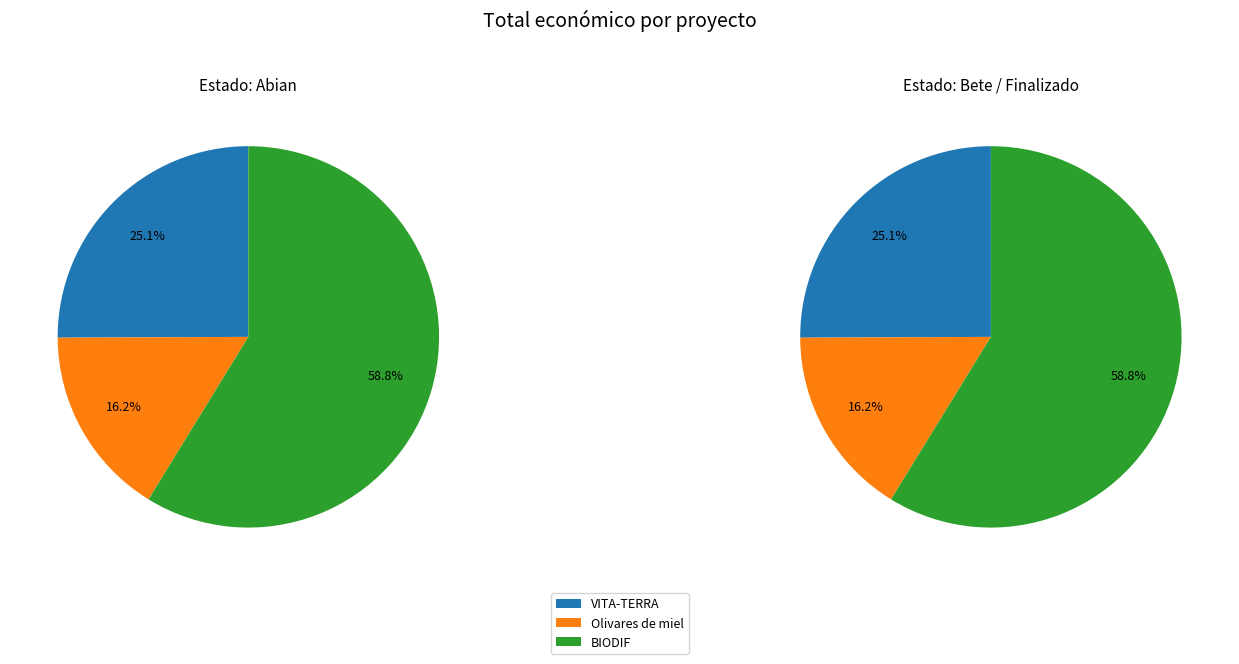

Rank the categories by value from highest to lowest.

BIODIF, VITA-TERRA, Olivares de miel